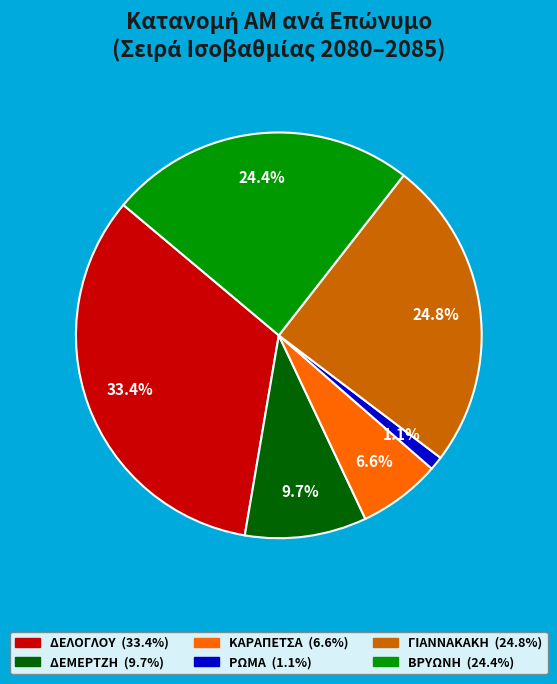

Which has a higher value, ΔΕΜΕΡΤΖΗ or ΔΕΛΟΓΛΟΥ?

ΔΕΛΟΓΛΟΥ